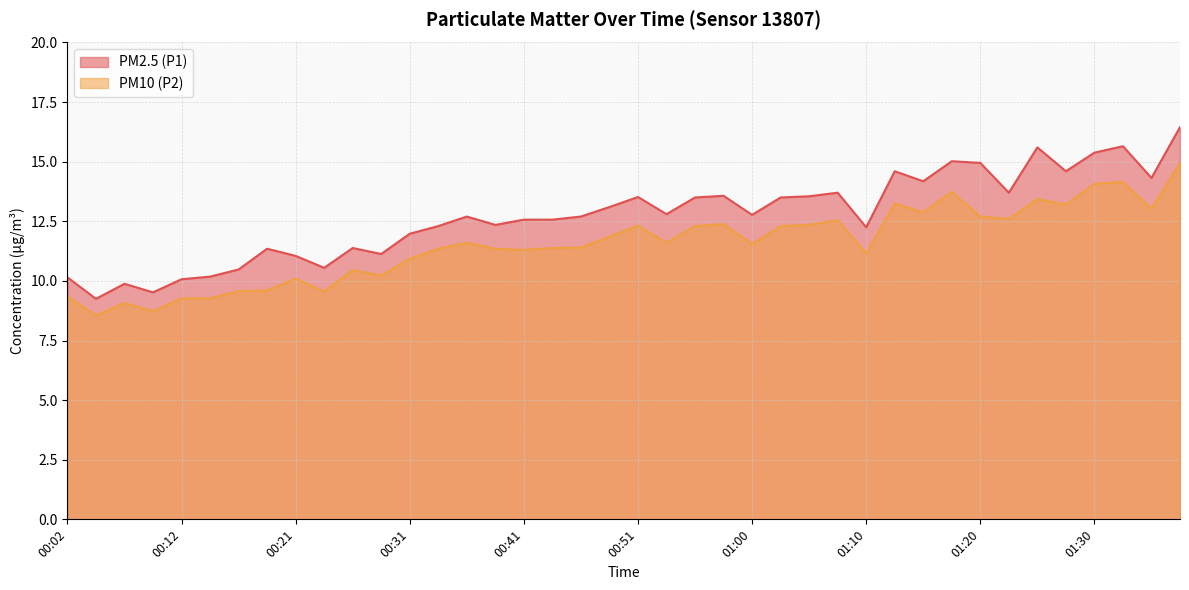

What is the value of the PM2.5 (P1) point at the 6th from the left?

10.2